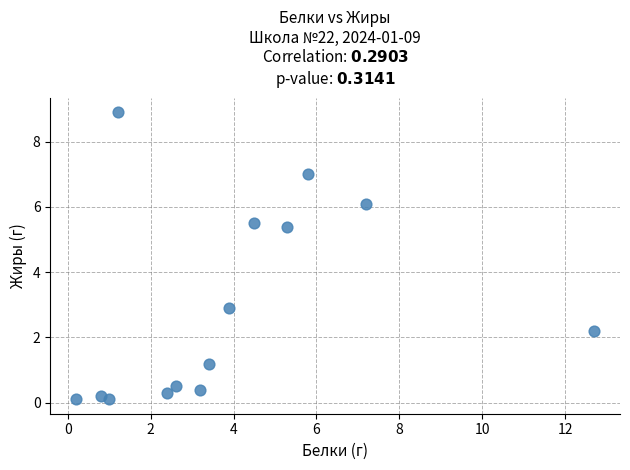

What is the range of Y values (max minus min)?

8.8